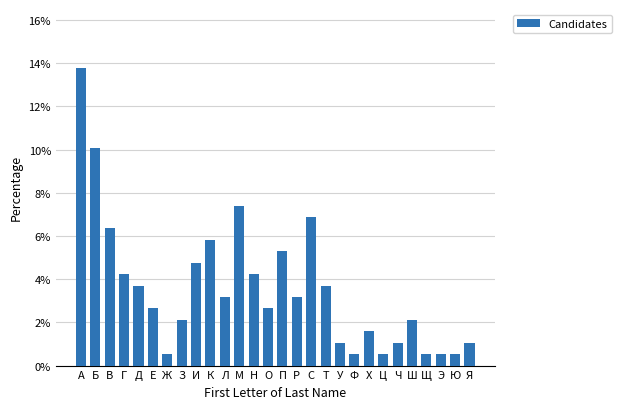

Reading left to right, what are all the values shown in this chart?

А=13.8	Б=10.1	В=6.3	Г=4.2	Д=3.7	Е=2.6	Ж=0.5	З=2.1	И=4.8	К=5.8	Л=3.2	М=7.4	Н=4.2	О=2.6	П=5.3	Р=3.2	С=6.9	Т=3.7	У=1.1	Ф=0.5	Х=1.6	Ц=0.5	Ч=1.1	Ш=2.1	Щ=0.5	Э=0.5	Ю=0.5	Я=1.1